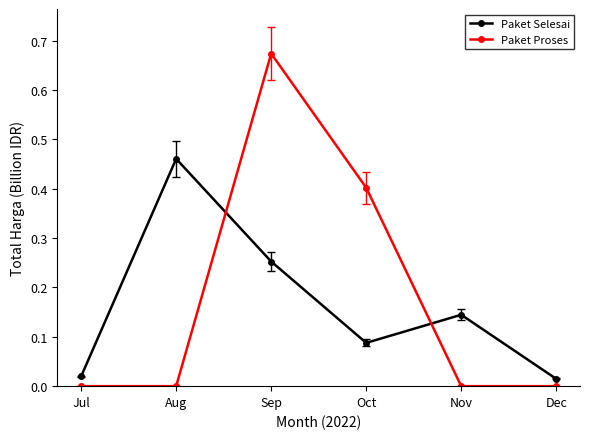

Where do Paket Proses and Paket Selesai first cross each other?

Aug and Sep